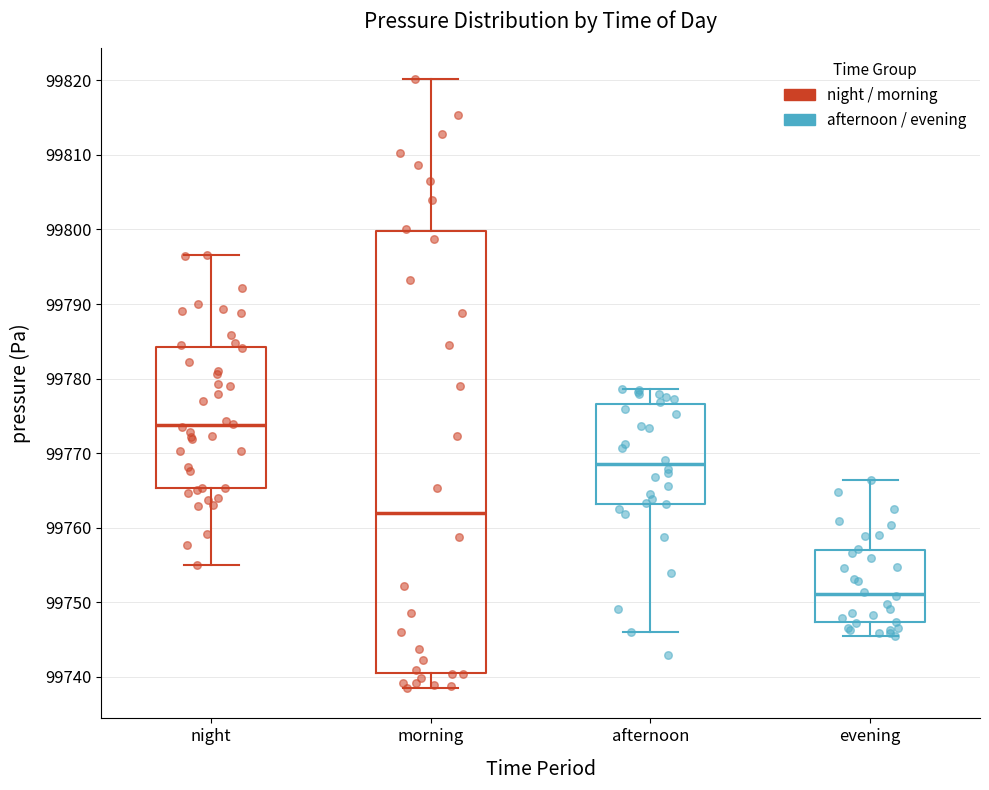

Reading left to right, read every box against the y-axis: the position of its median line, the range the box covers, and the ends of its whiskers. The values are not printed on the chart, so give them approximately, as read against the axis.

night: median 99774, box 99765 to 99784, whiskers 99755 to 99797
morning: median 99762, box 99741 to 99800, whiskers 99739 to 99820
afternoon: median 99769, box 99763 to 99777, whiskers 99746 to 99779
evening: median 99751, box 99747 to 99757, whiskers 99746 to 99766